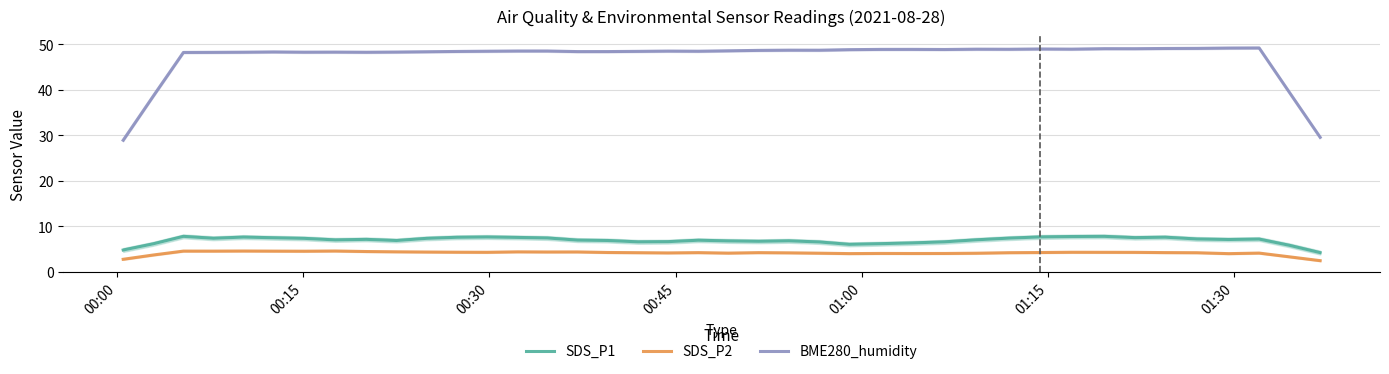

True or false: SDS_P2 and SDS_P1 cross at least once.

False